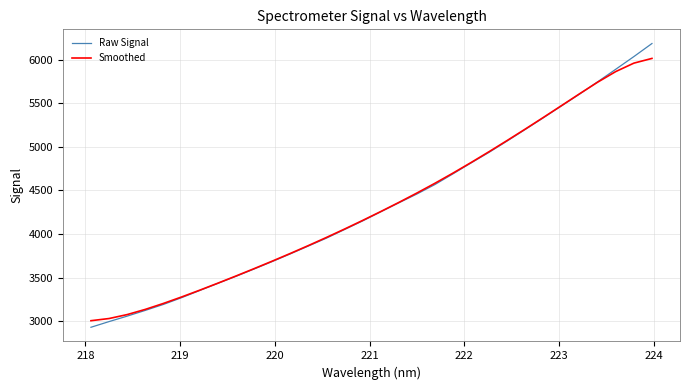

List the series in order of their peak value, lowest first.

Smoothed, Raw Signal